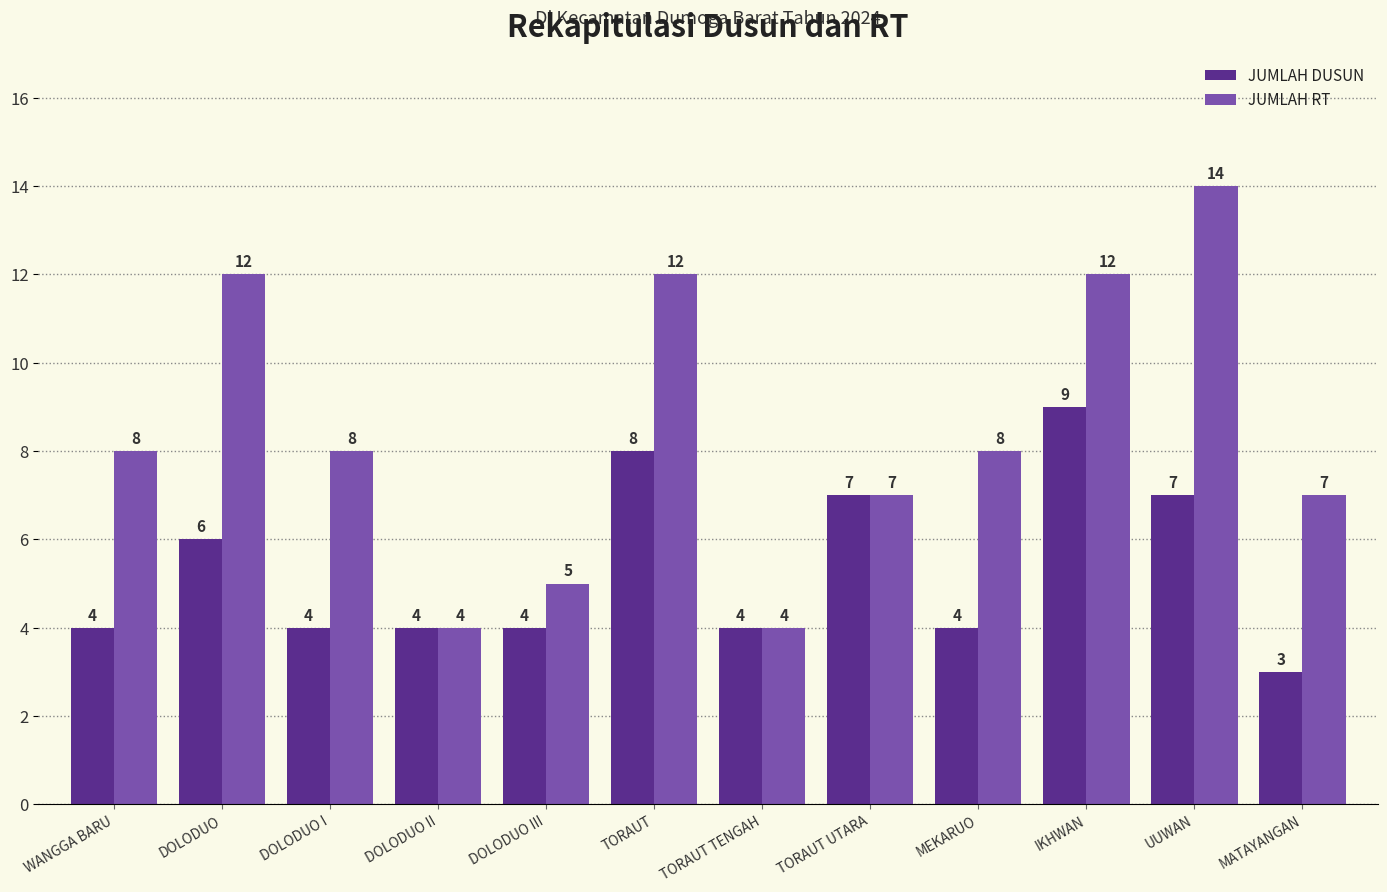

What is the total value across all series at IKHWAN?

21